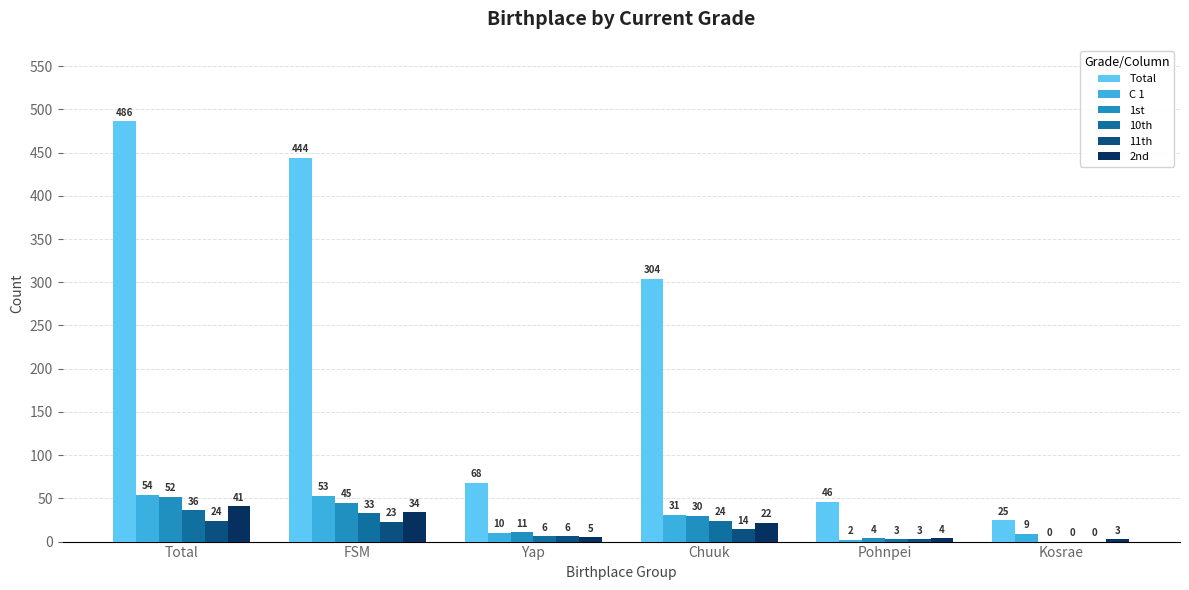

How many groups of bars are there?

6